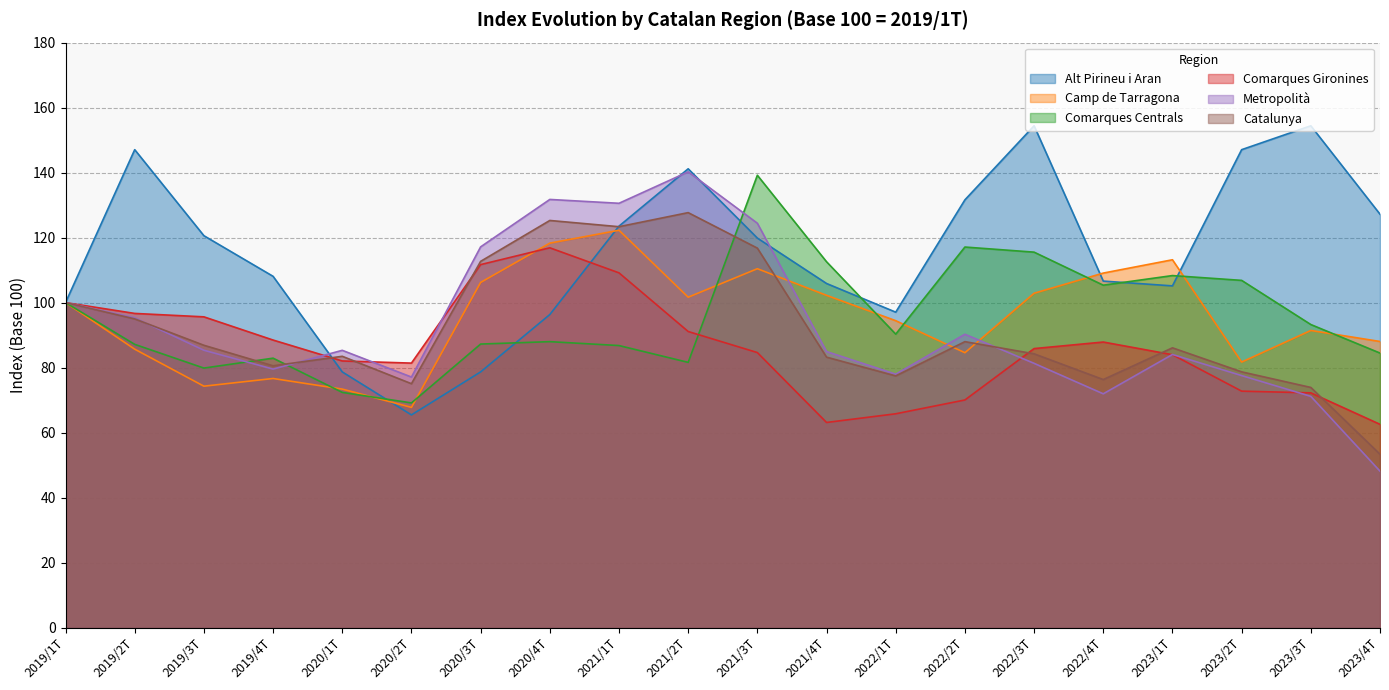

The value of Camp de Tarragona at 2019/2T is 129.4. True or false?

False